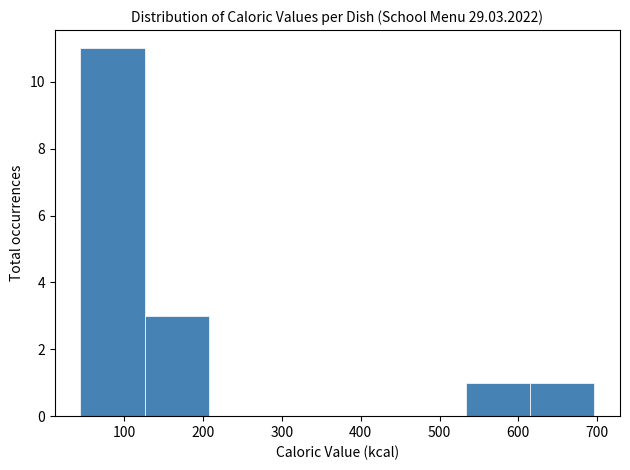

How tall is the bar that spans 130 to 210 on the x-axis? Neither the bar edges nor the heights are printed on the chart, so give them approximately, as read against the axes.

3